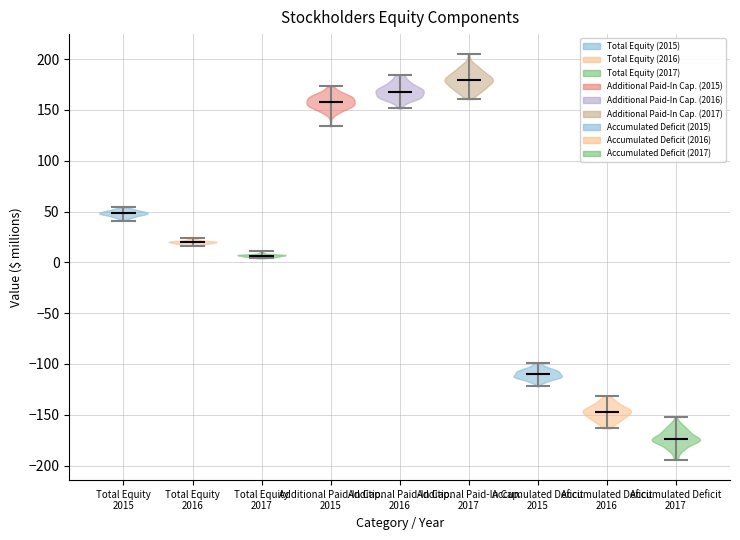

Which violin has the highest median line?

Additional Paid-In Cap. 2017